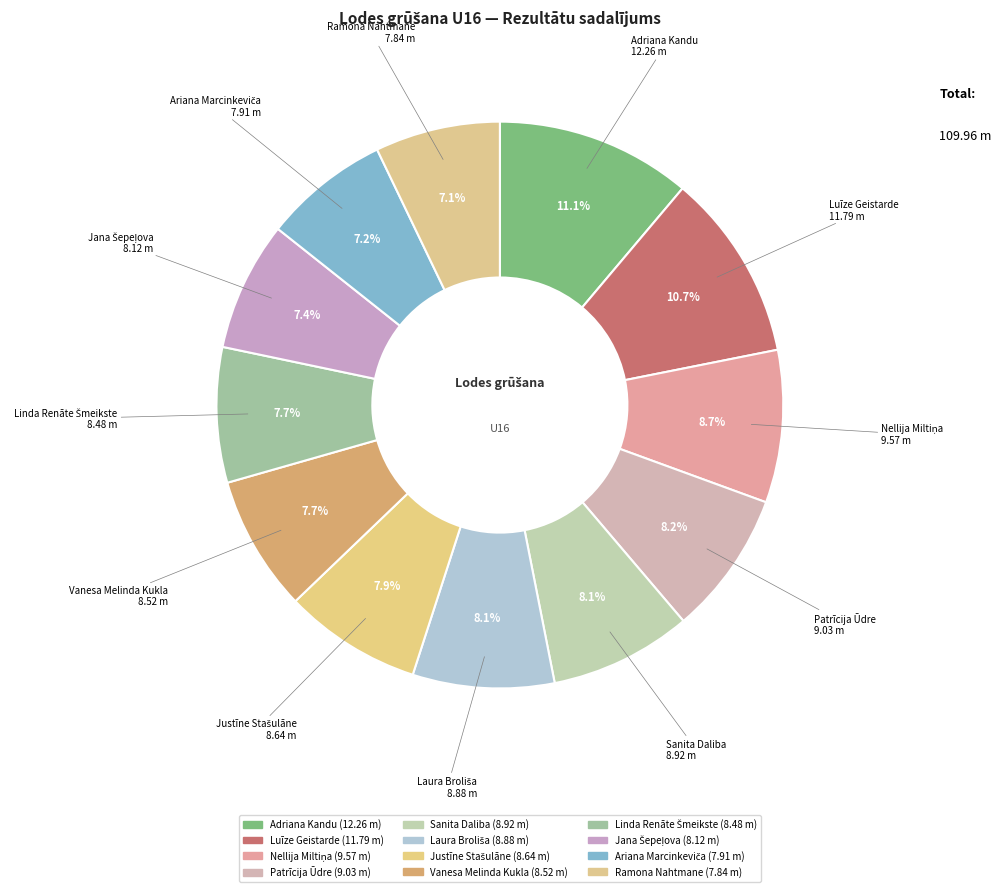

What is the largest slice in the pie chart?

Adriana Kandu